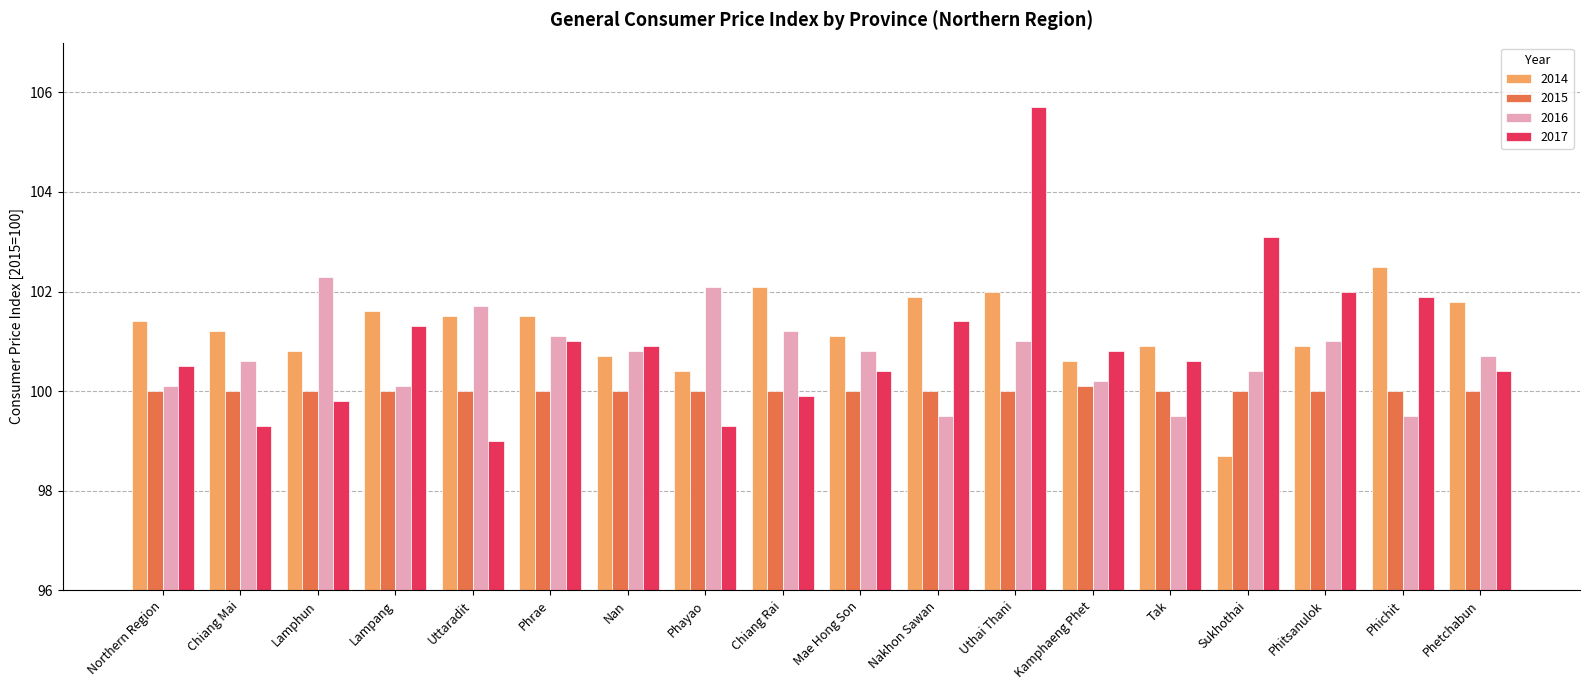

List the series in order of their peak value, highest first.

2017, 2014, 2016, 2015